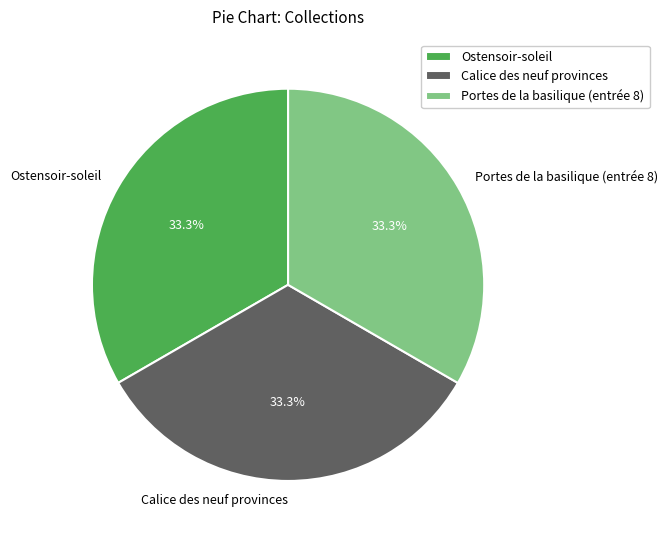

Does any single category account for the majority?

No